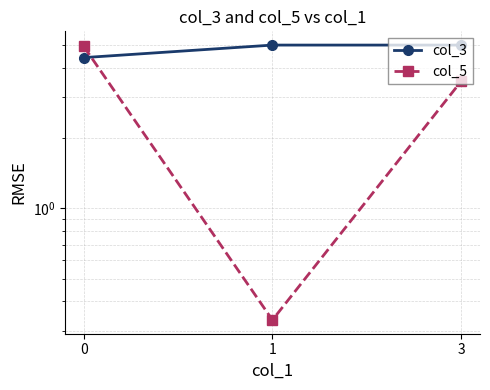

Reading left to right, extract all data points from this chart.

col_3: 0=4.4	1=5.0	3=5.0
col_5: 0=4.9	1=0.3	3=3.5